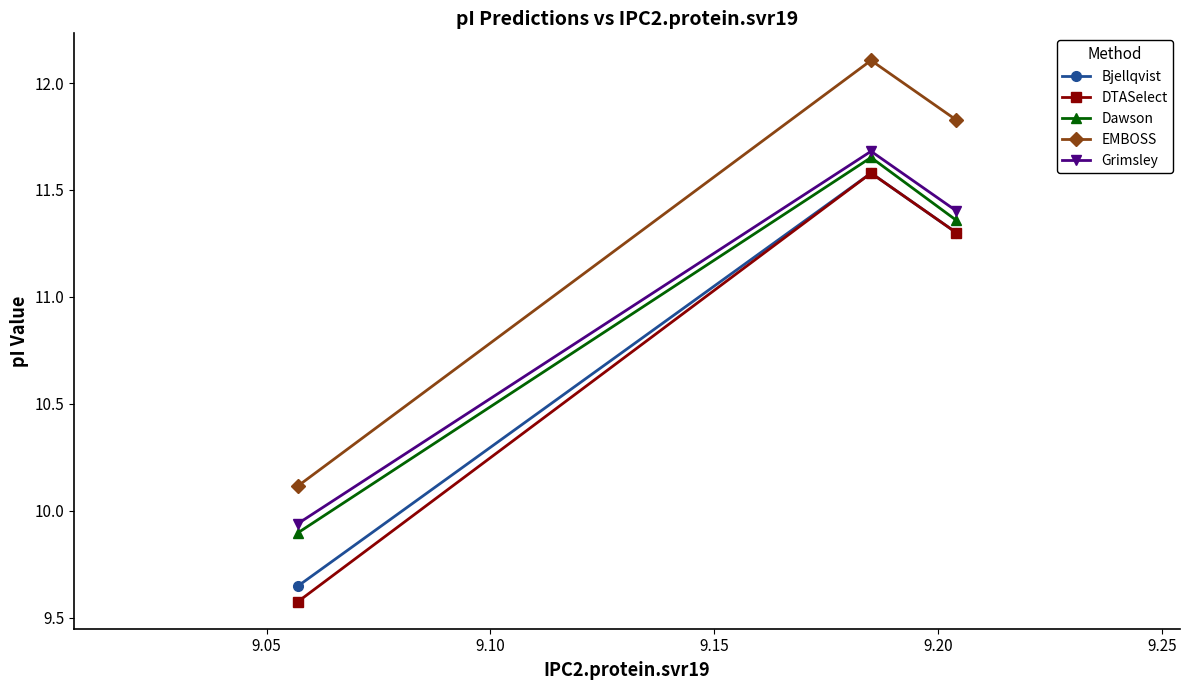

Which series has the widest spread of values?

DTASelect